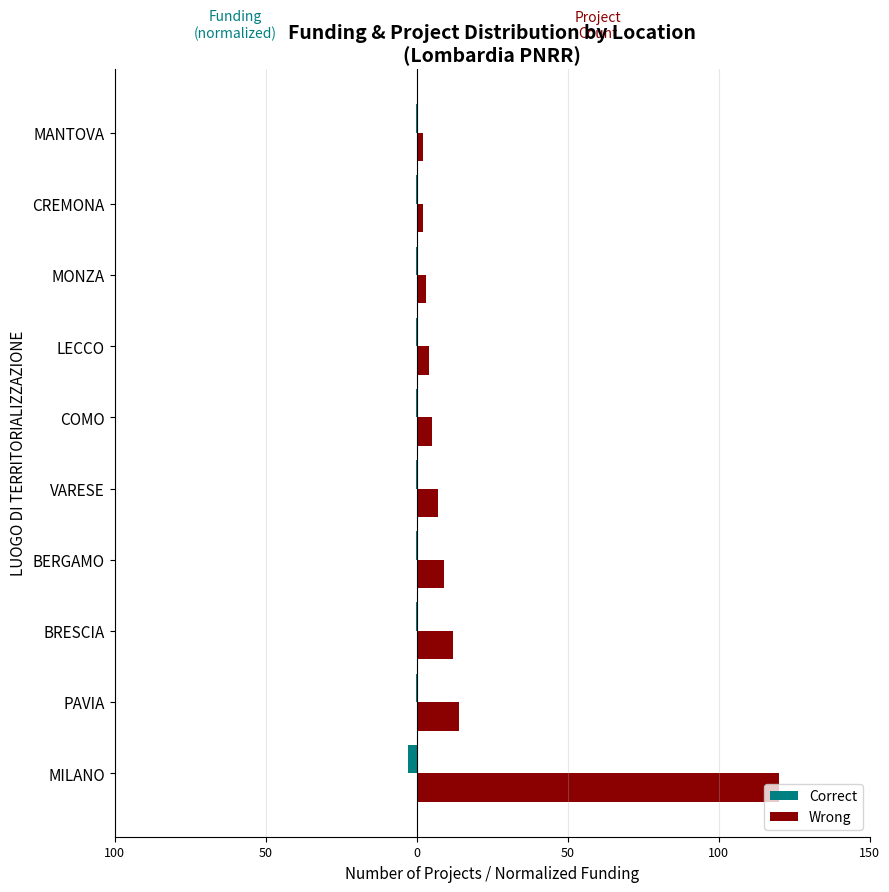

What are all the series names shown in the legend?

Correct, Wrong